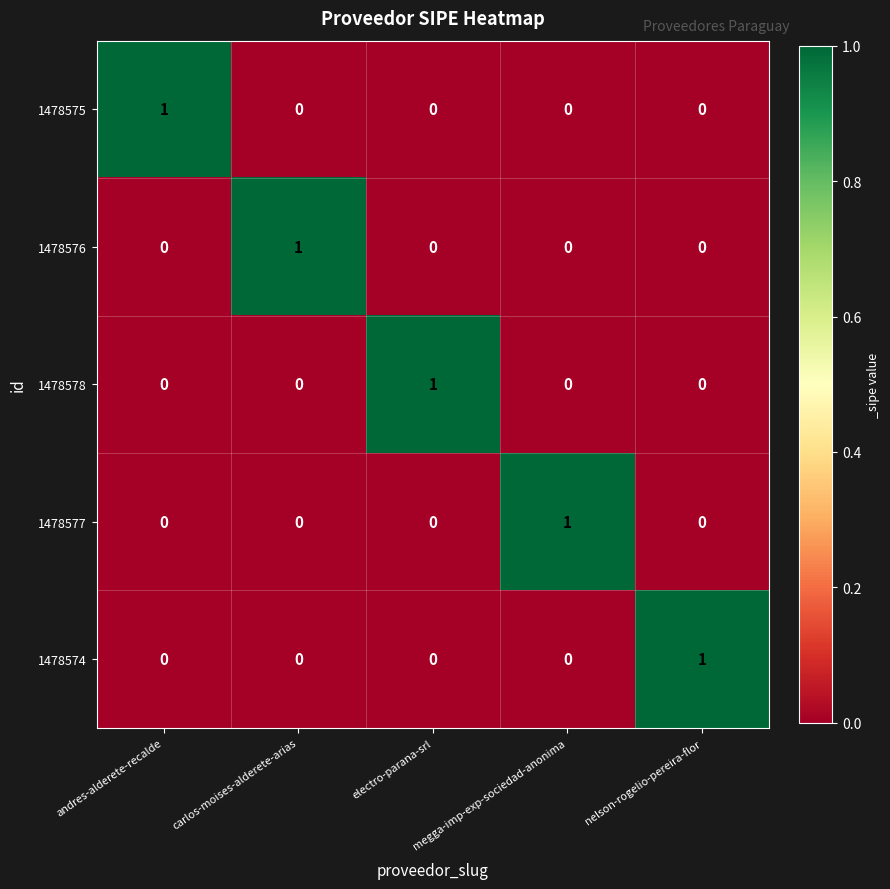

At how many categories does at least one series exceed 0?

5